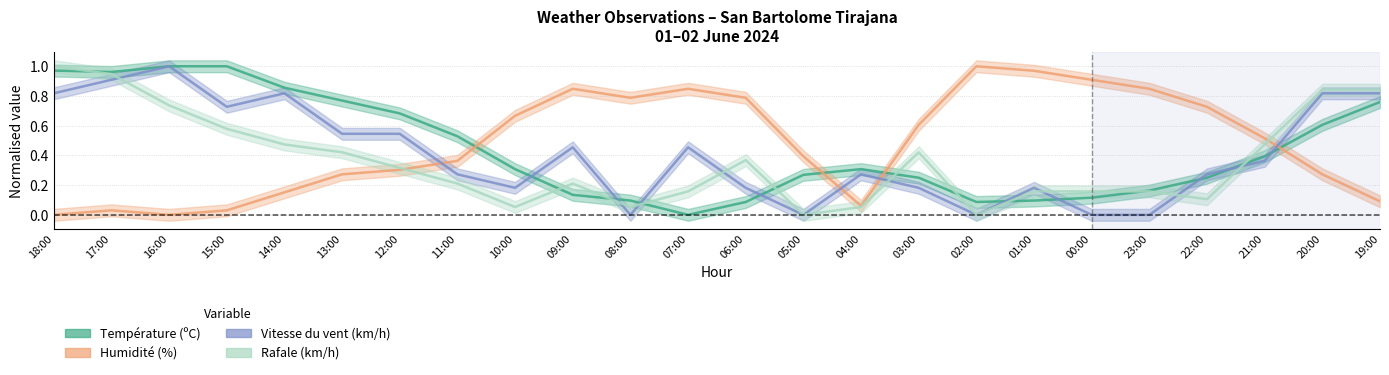

Where do Humidité (%) and Vitesse du vent (km/h) first cross each other?

12:00 and 11:00